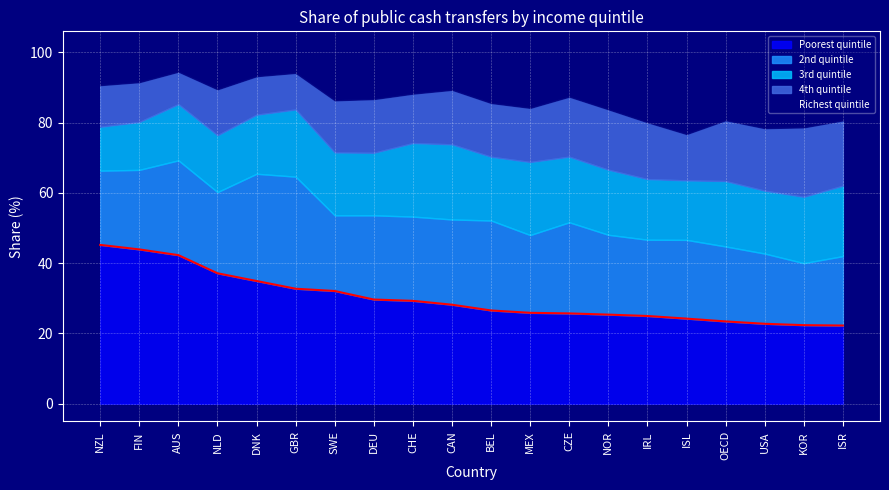

Reading left to right, what are all the values shown in this chart?

Poorest quintile: NZL=45.2	FIN=43.9	AUS=42.3	NLD=37.1	DNK=34.9	GBR=32.7	SWE=32.1	DEU=29.7	CHE=29.3	CAN=28.2	BEL=26.6	MEX=25.9	CZE=25.7	NOR=25.4	IRL=25.0	ISL=24.2	OECD=23.4	USA=22.8	KOR=22.4	ISR=22.3
2nd quintile: NZL=21.1	FIN=22.6	AUS=27.0	NLD=23.1	DNK=30.5	GBR=31.9	SWE=21.5	DEU=24.0	CHE=24.0	CAN=24.3	BEL=25.6	MEX=22.1	CZE=25.9	NOR=22.7	IRL=21.7	ISL=22.4	OECD=21.3	USA=20.0	KOR=17.6	ISR=19.8
3rd quintile: NZL=12.5	FIN=13.6	AUS=16.0	NLD=16.2	DNK=16.8	GBR=19.1	SWE=17.9	DEU=17.8	CHE=20.9	CAN=21.4	BEL=18.1	MEX=20.8	CZE=18.7	NOR=18.5	IRL=17.3	ISL=16.9	OECD=18.6	USA=17.9	KOR=18.9	ISR=20.1
4th quintile: NZL=11.9	FIN=11.3	AUS=9.3	NLD=13.1	DNK=11.0	GBR=10.4	SWE=14.8	DEU=15.3	CHE=14.1	CAN=15.5	BEL=15.3	MEX=15.4	CZE=17.1	NOR=17.2	IRL=16.2	ISL=13.2	OECD=17.3	USA=17.8	KOR=19.8	ISR=18.6
Richest quintile: NZL=9.3	FIN=8.4	AUS=5.4	NLD=11.4	DNK=6.7	GBR=5.8	SWE=13.6	DEU=13.2	CHE=11.7	CAN=10.6	BEL=14.4	MEX=15.8	CZE=12.6	NOR=16.2	IRL=19.9	ISL=23.2	OECD=19.3	USA=21.5	KOR=21.3	ISR=19.3